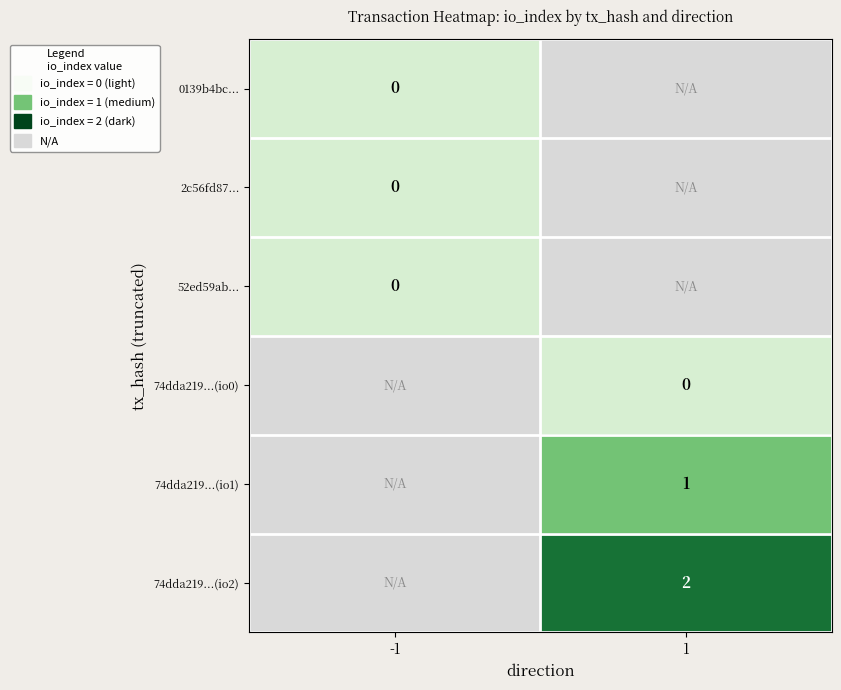

Is it true that 74dda219...(io1) equals 1 at 1?

True